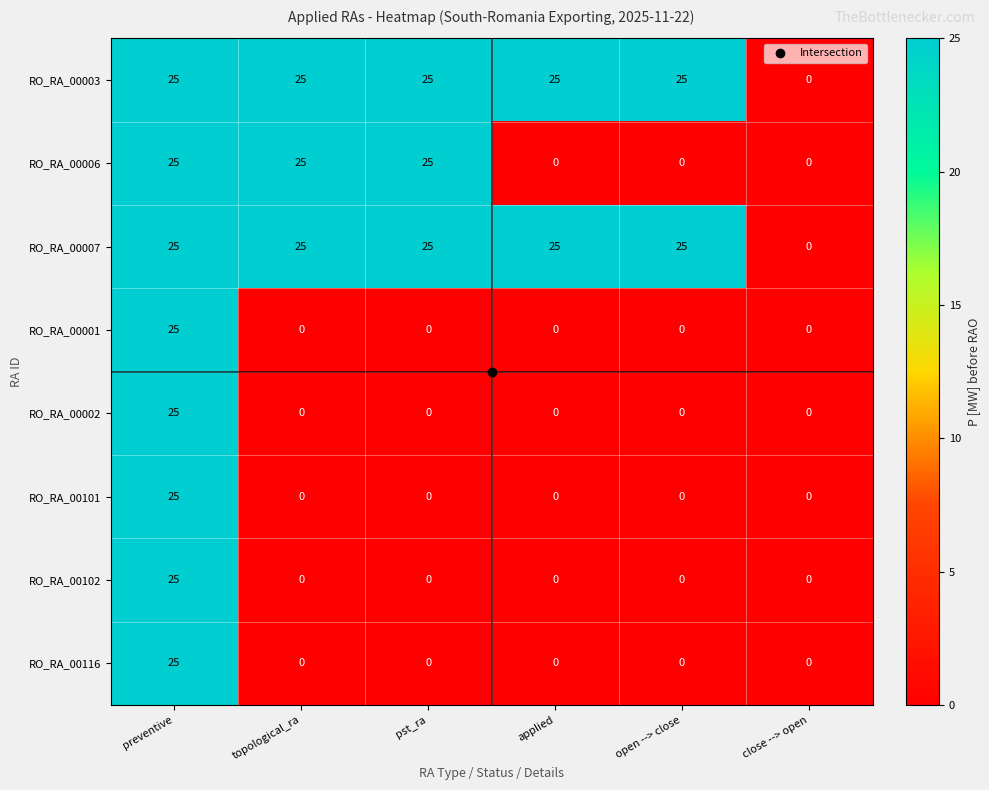

At how many categories does at least one series exceed 9?

5